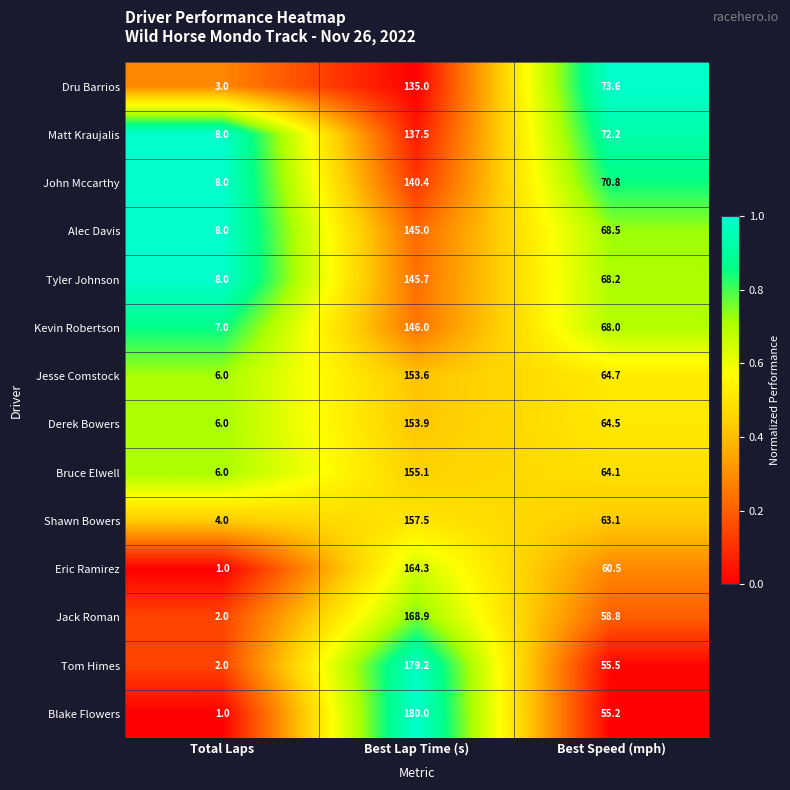

True or false: Shawn Bowers has a value of 63.1 at Best Speed (mph).

True